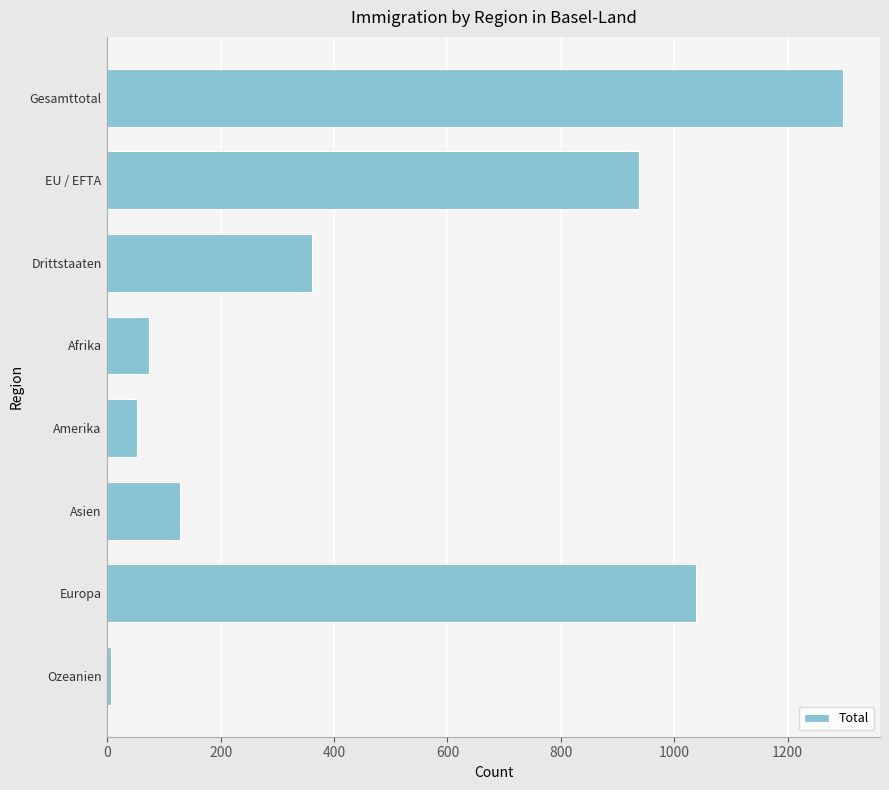

The chart shows a value of 473 at Drittstaaten. True or false?

False